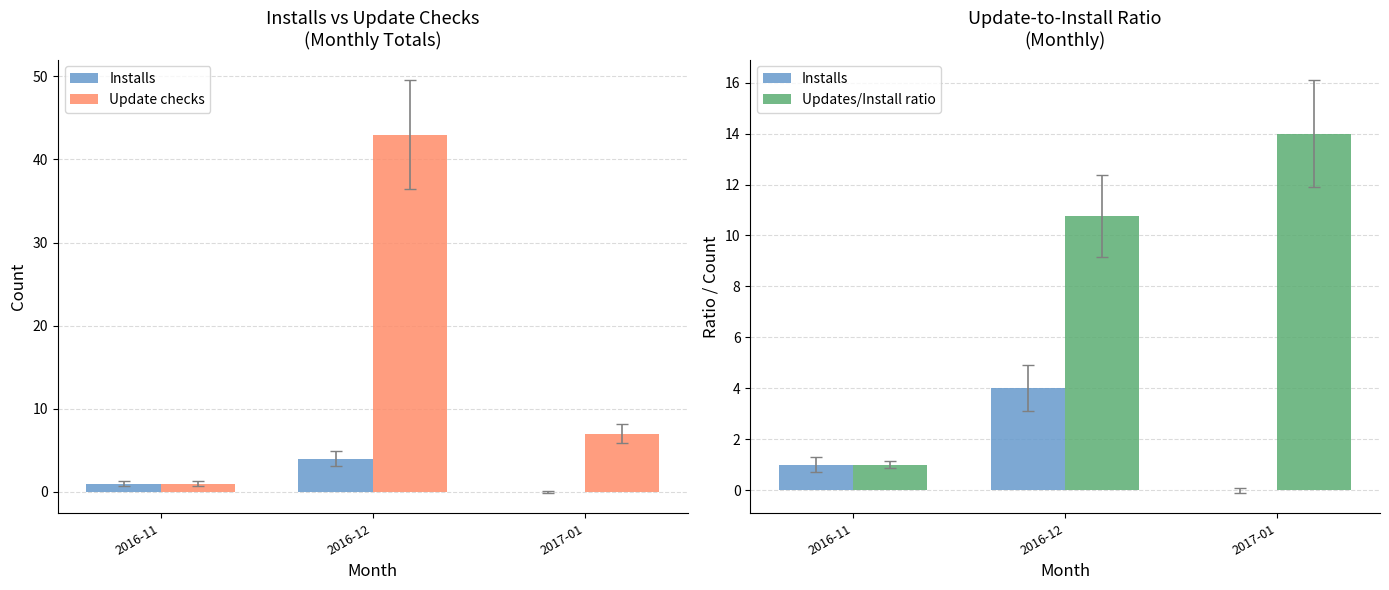

Reading right to left, transcribe all the data shown in this chart.

Installs: 2017-01=0.0	2016-12=4.0	2016-11=1.0
Update checks: 2017-01=7.0	2016-12=43.0	2016-11=1.0
Updates/Install ratio: 2017-01=14.0	2016-12=10.8	2016-11=1.0